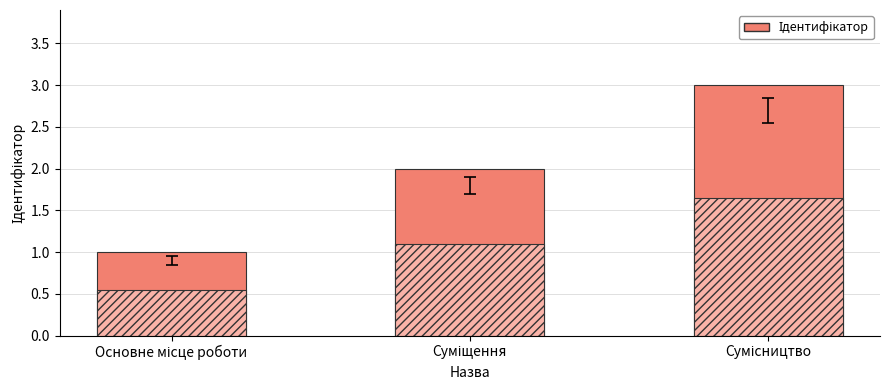

What is the difference between the second highest and minimum values?

1